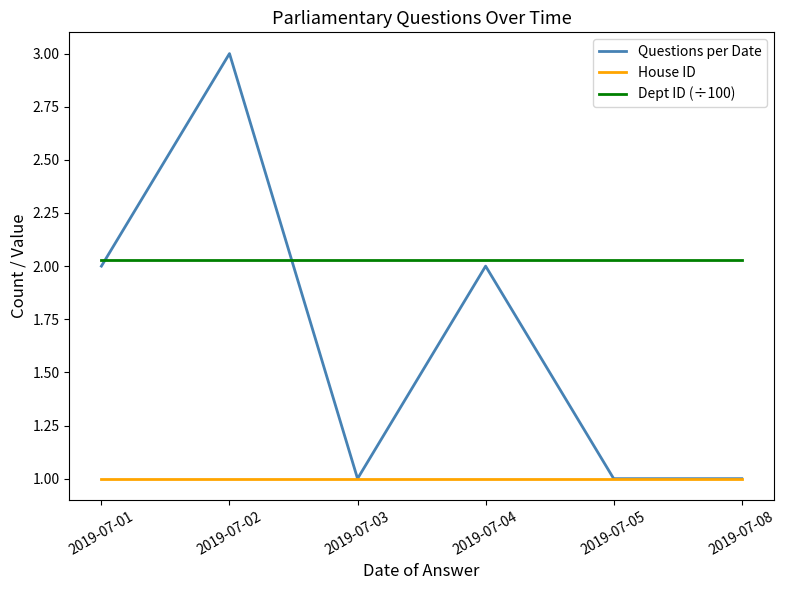

What is the sum of all Dept ID (÷100) values?

12.2